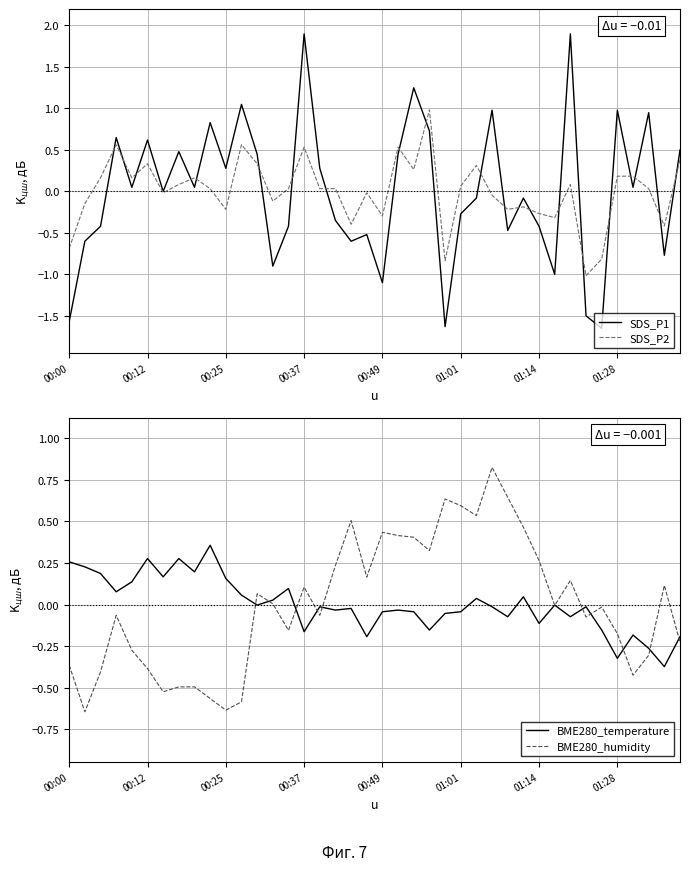

Which series has the largest range (max minus min)?

SDS_P1